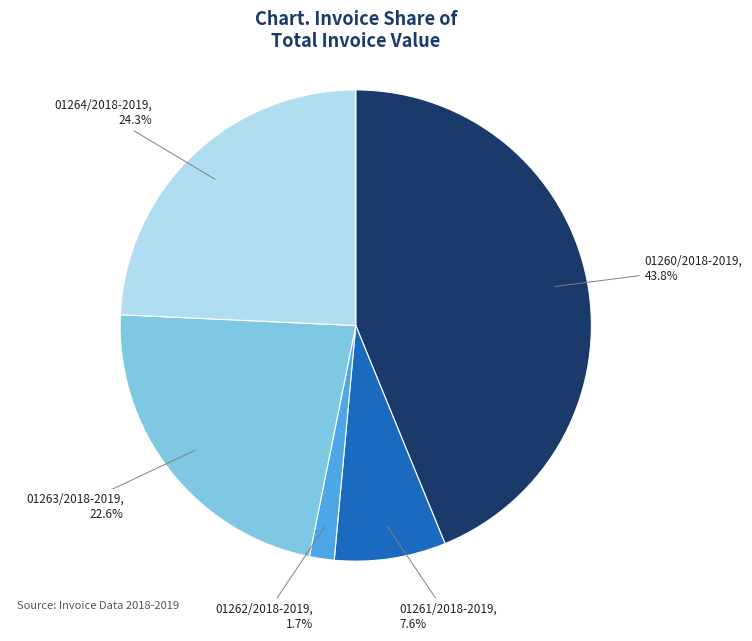

What is the largest slice in the pie chart?

01260/2018-2019